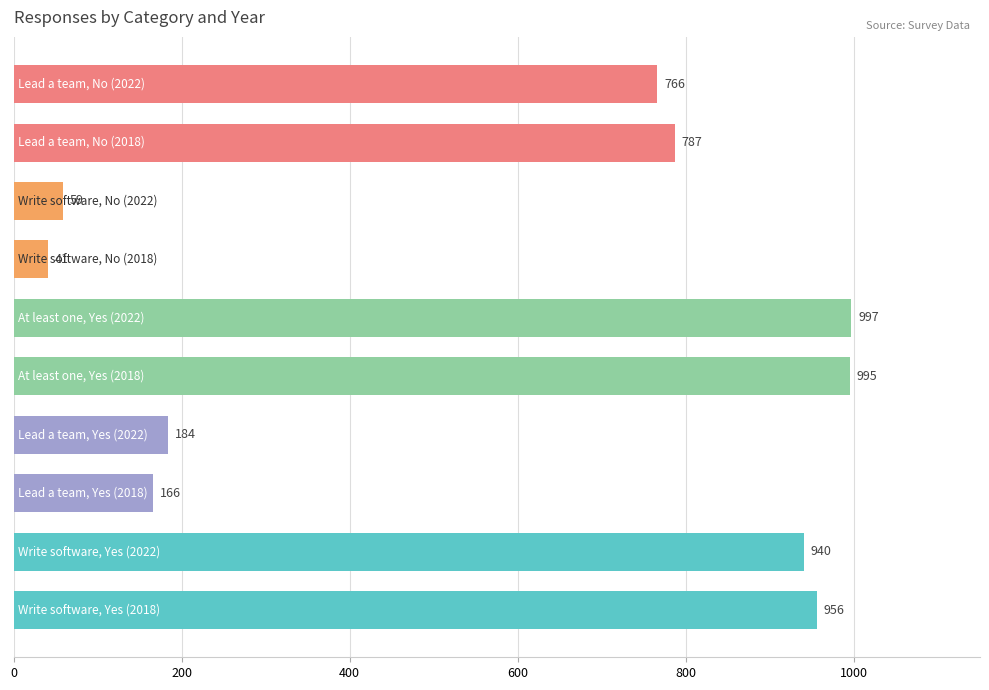

What is the difference between the maximum and second lowest values?

938